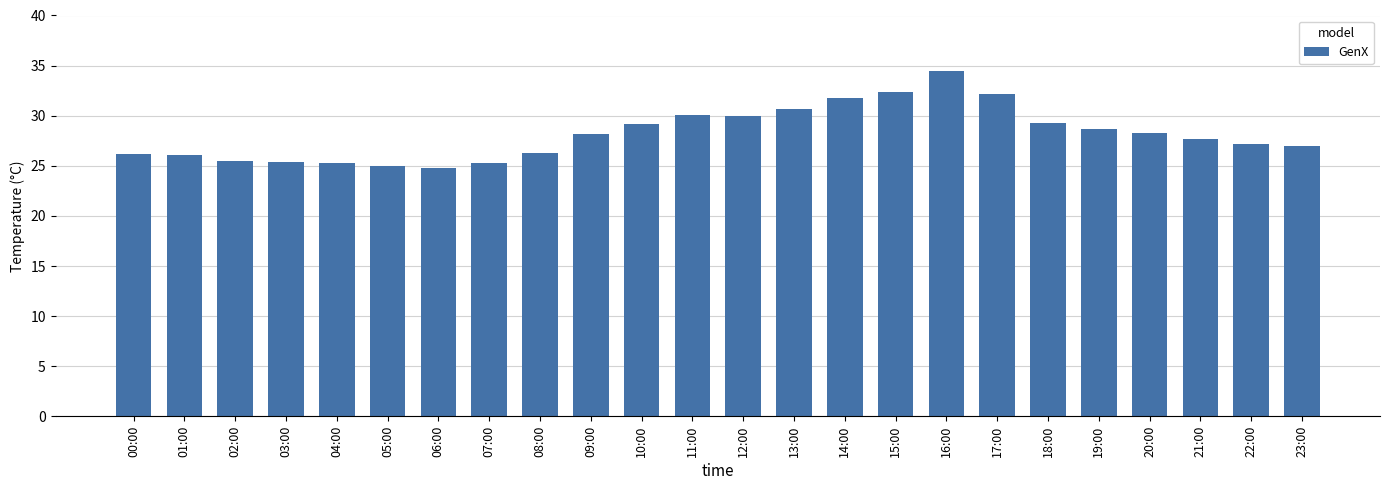

What is the label of the 13th bar from the left?

12:00